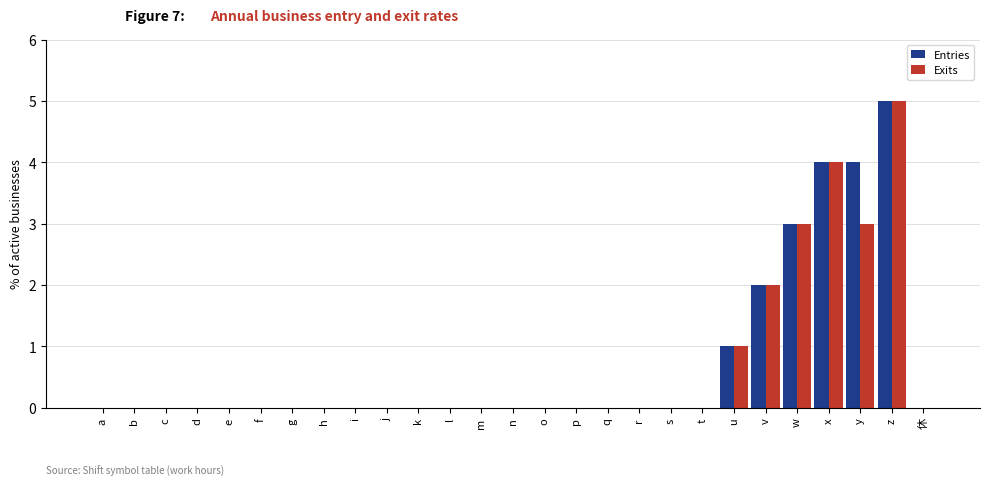

Reading left to right, list all the values displayed in this chart.

Entries: 0	0	0	0	0	0	0	0	0	0	0	0	0	0	0	0	0	0	0	0	1	2	3	4	4	5	0
Exits: 0	0	0	0	0	0	0	0	0	0	0	0	0	0	0	0	0	0	0	0	1	2	3	4	3	5	0